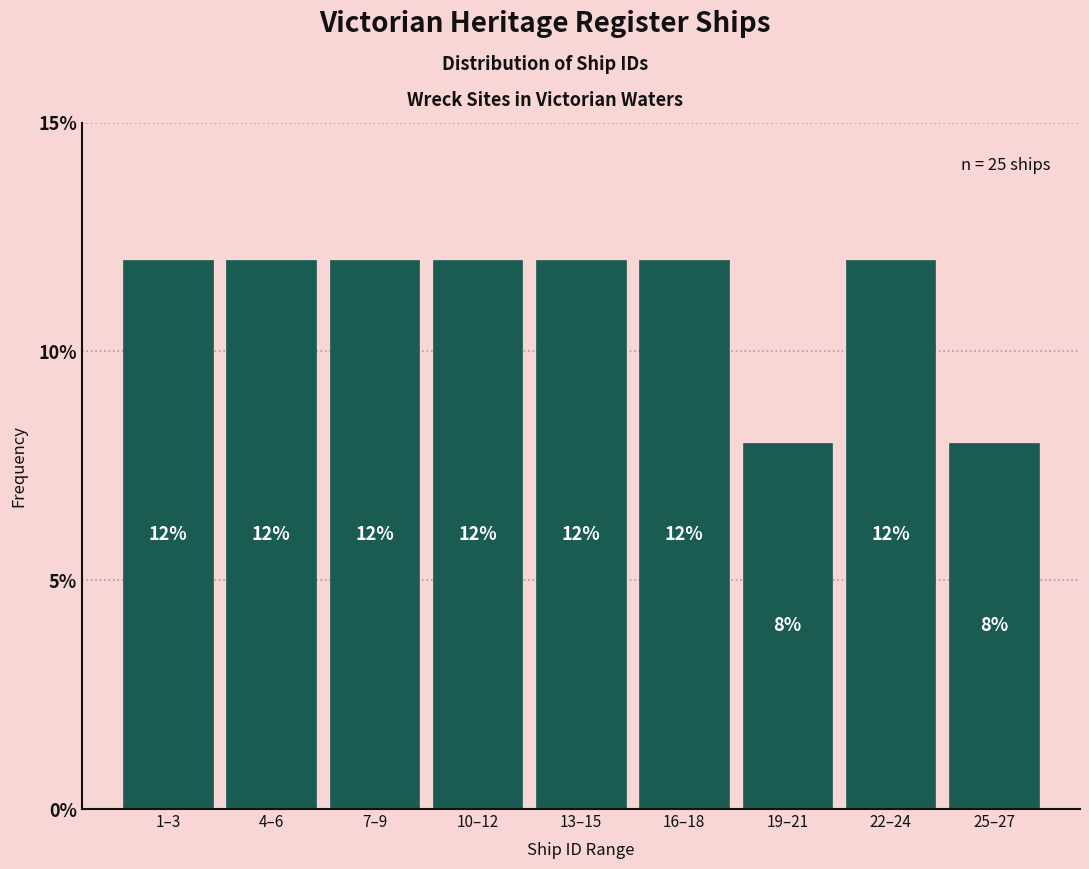

Reading right to left, transcribe all the data shown in this chart.

25–27=8	22–24=12	19–21=8	16–18=12	13–15=12	10–12=12	7–9=12	4–6=12	1–3=12